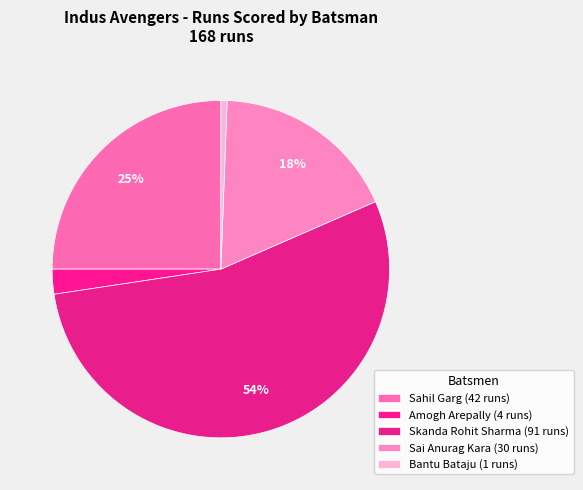

How many segments does this pie chart have?

5